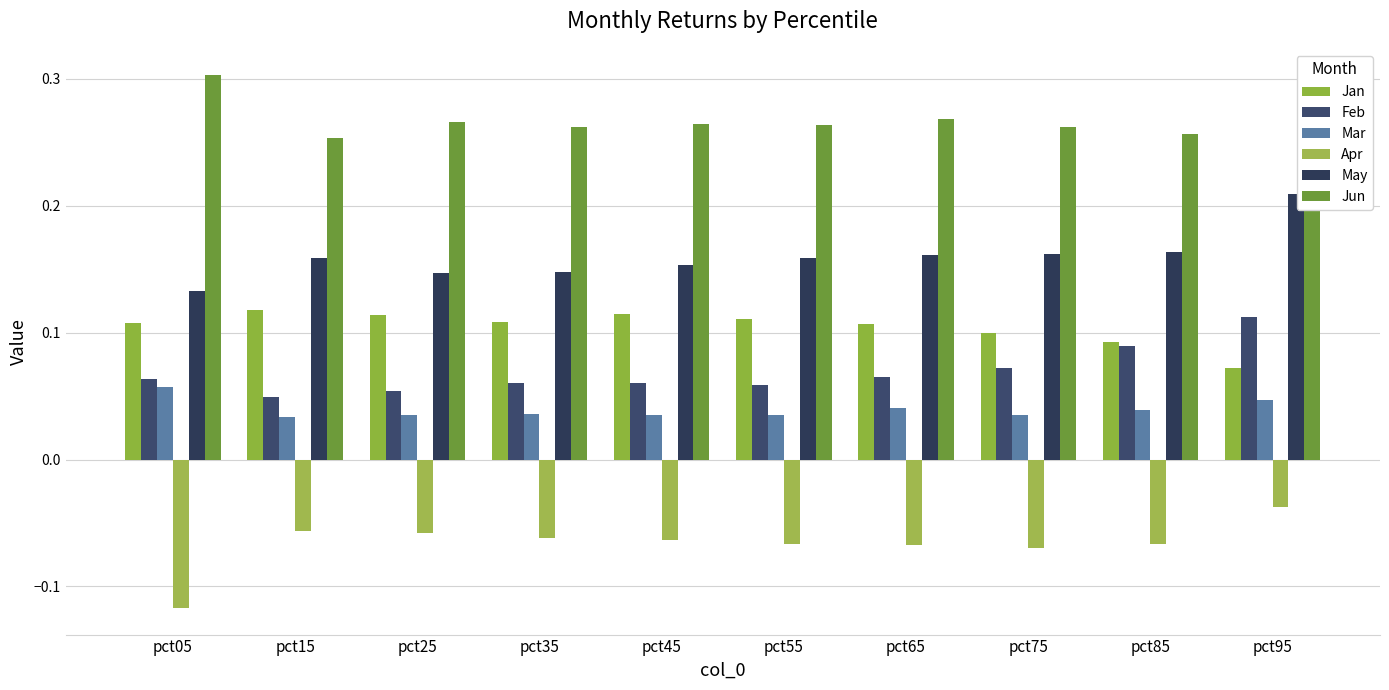

How many Mar values are between 0 and 1?

10